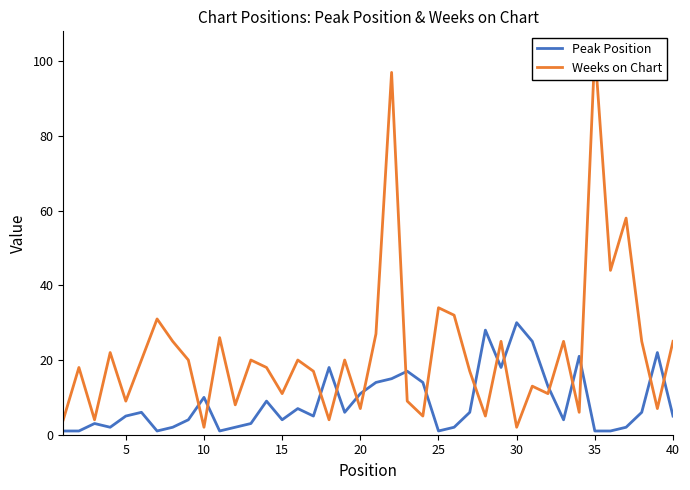

What is the difference between the second highest and second lowest values in the Weeks on Chart series?

95